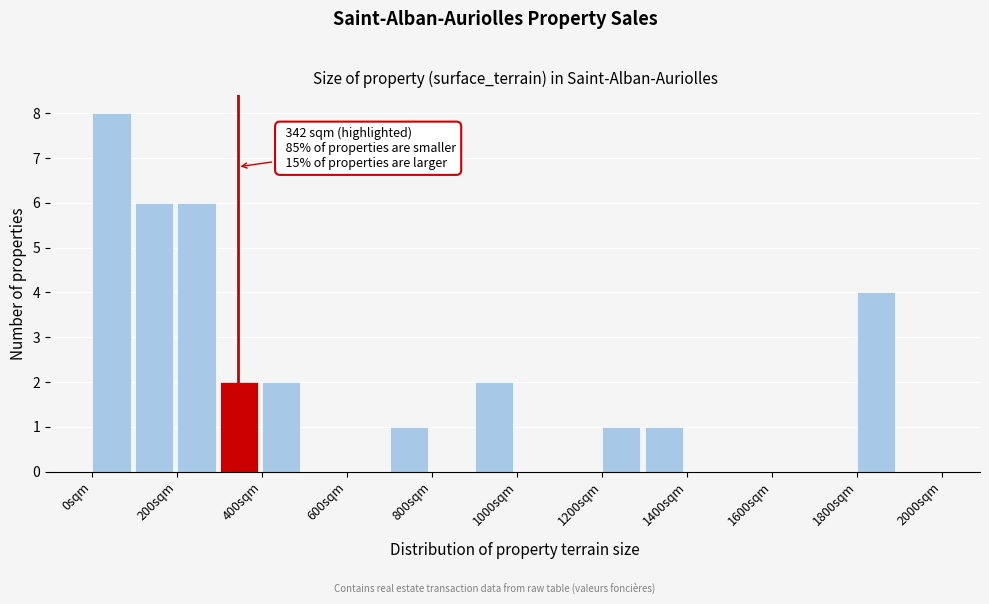

Which range on the x-axis has the tallest bar?

0 to 100